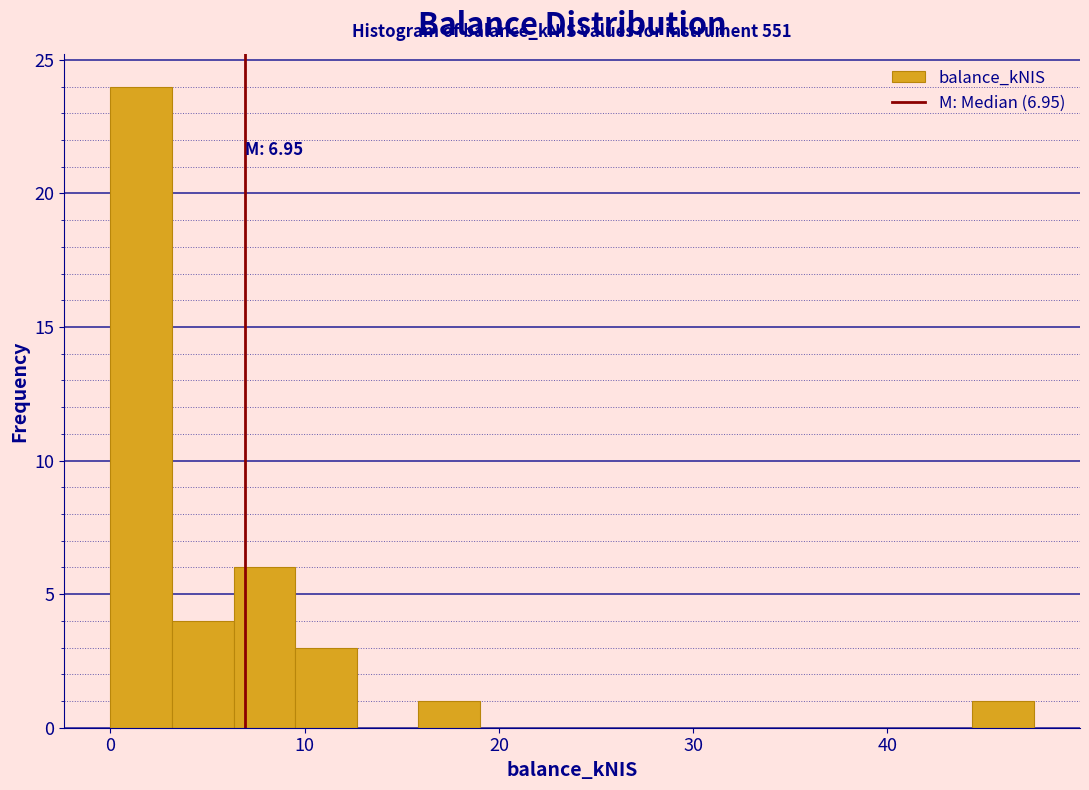

Around what value on the x-axis is the tallest bar? Give the approximate position of its centre, as read against the axis.

2